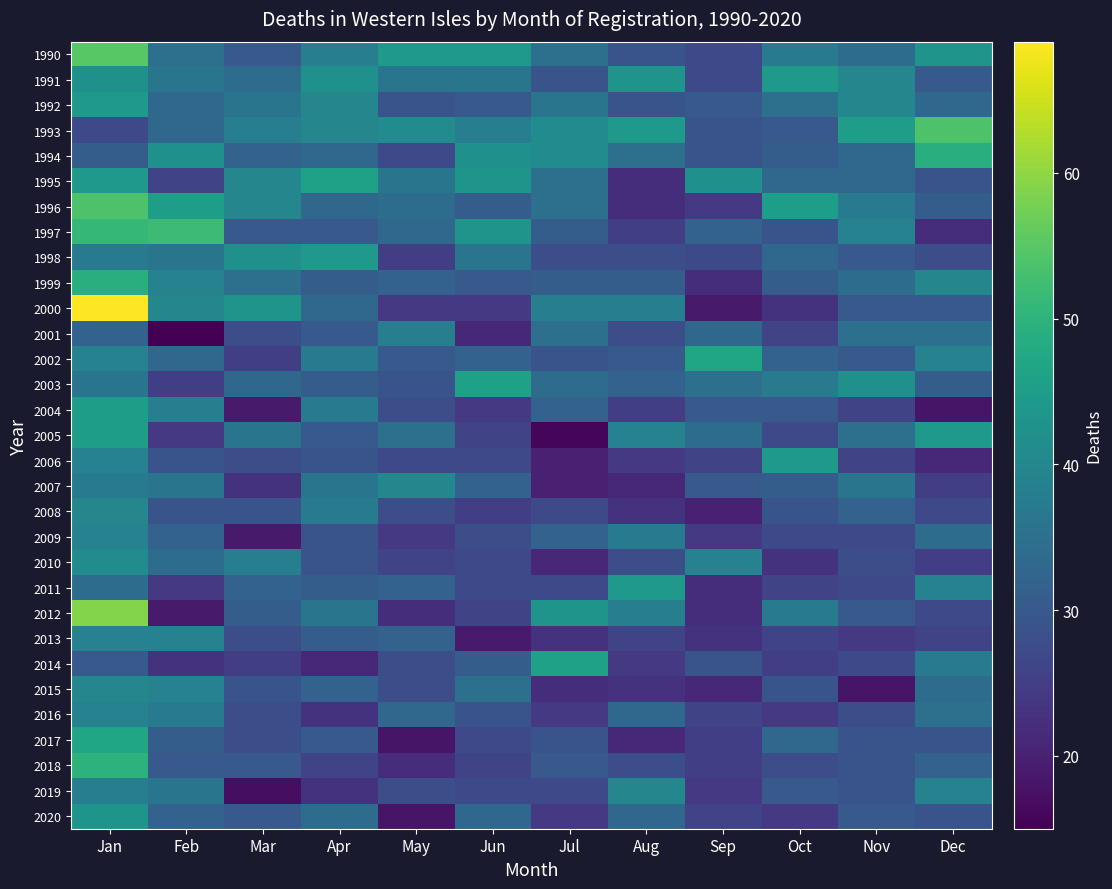

What is the spread (max minus min) of values at Aug?

23